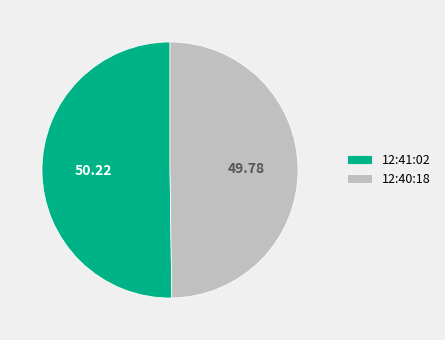

What is the ratio of the value at 12:41:02 to the value at 12:40:18?

1.0